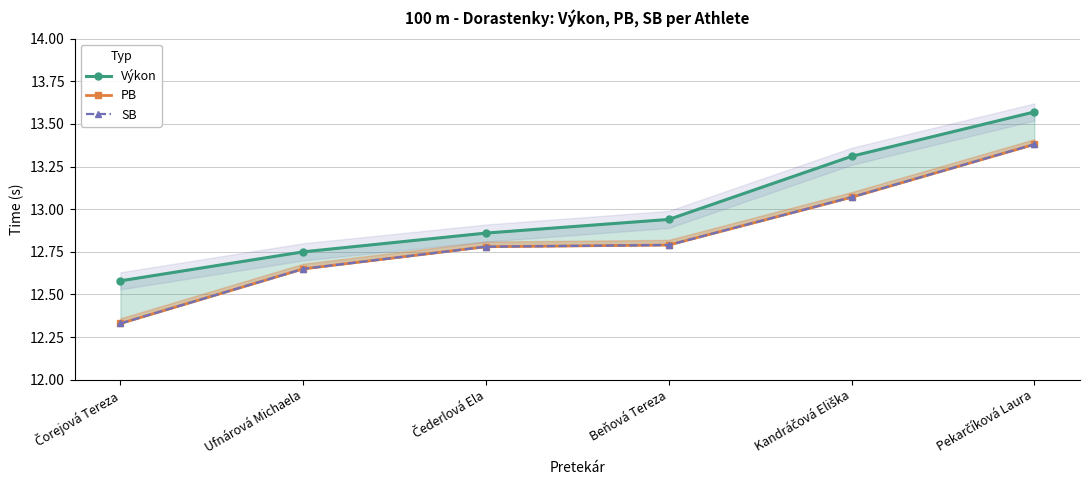

What is the maximum value shown in the chart?

13.6